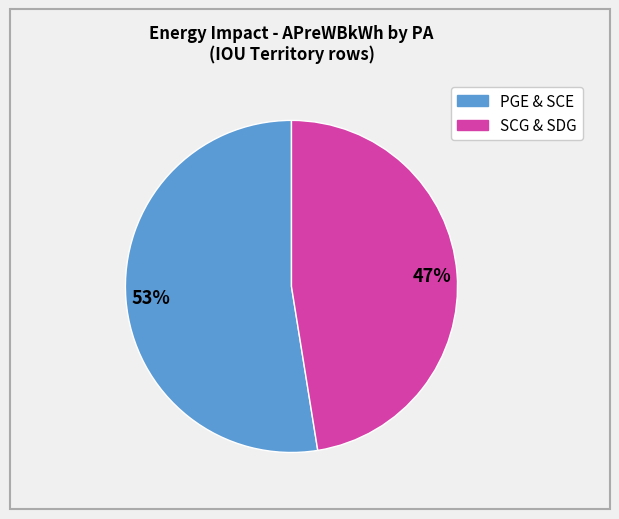

Is there a majority slice in this chart?

Yes